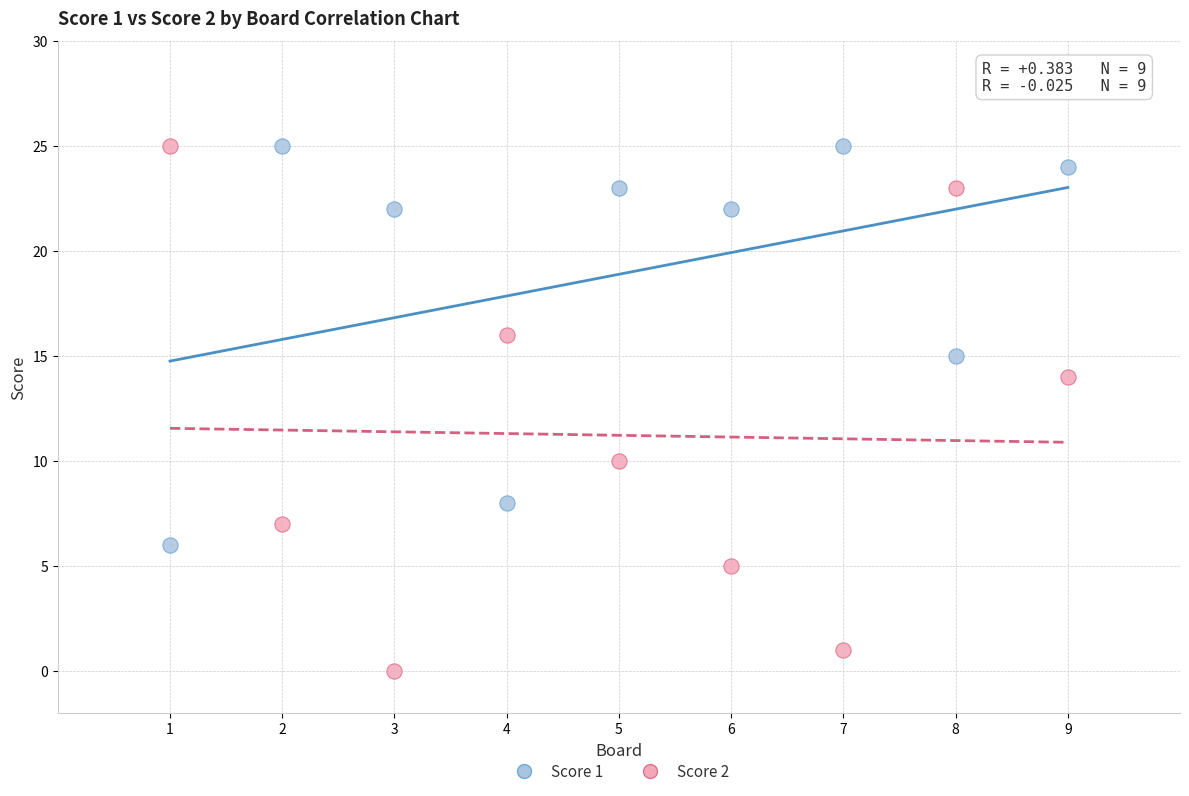

Which series reaches the minimum Y coordinate?

Score 2